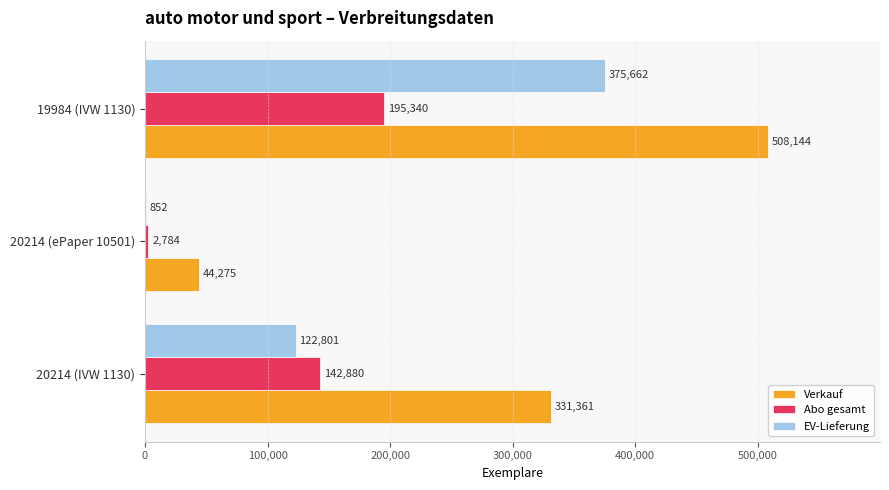

Between 20214 (IVW 1130) and 19984 (IVW 1130), which series saw the biggest shift?

EV-Lieferung